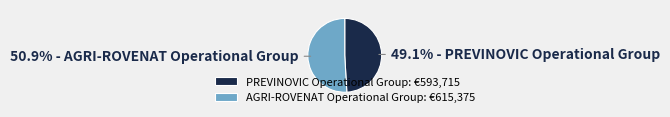

To the nearest percent, what portion does AGRI-ROVENAT Operational Group represent?

51%